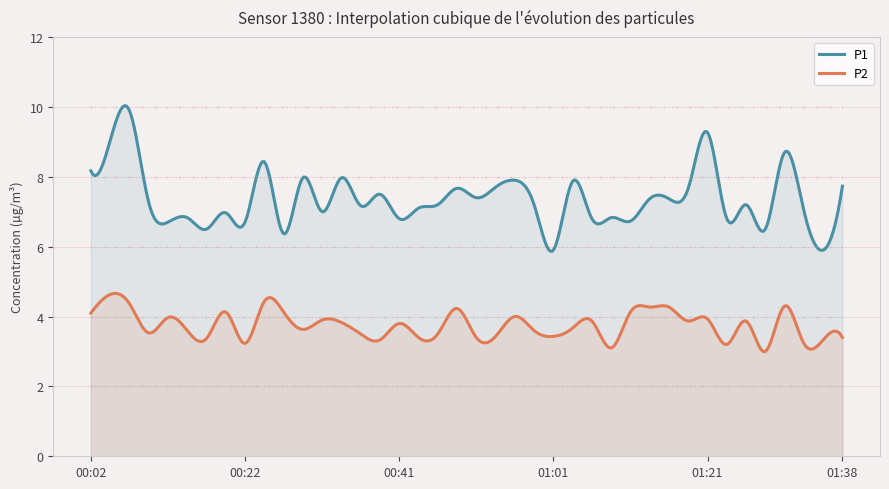

How many data points in P2 are above 3?

39